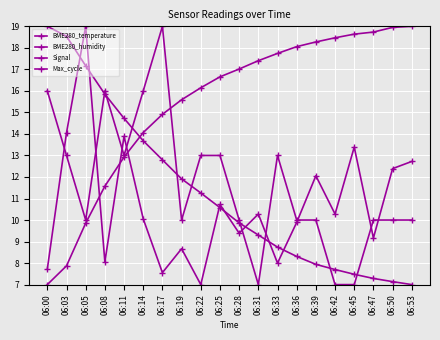

Read the BME280_humidity value at 06:53.

7.0